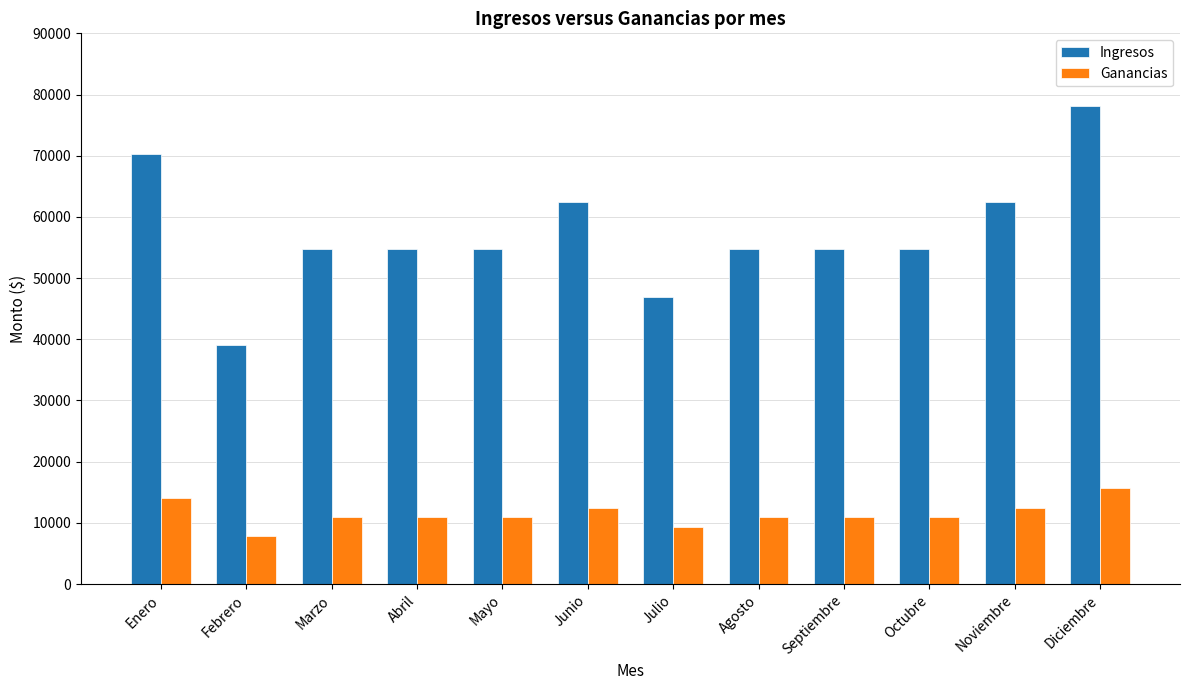

How many Ingresos values are between 54684 and 62496?

8